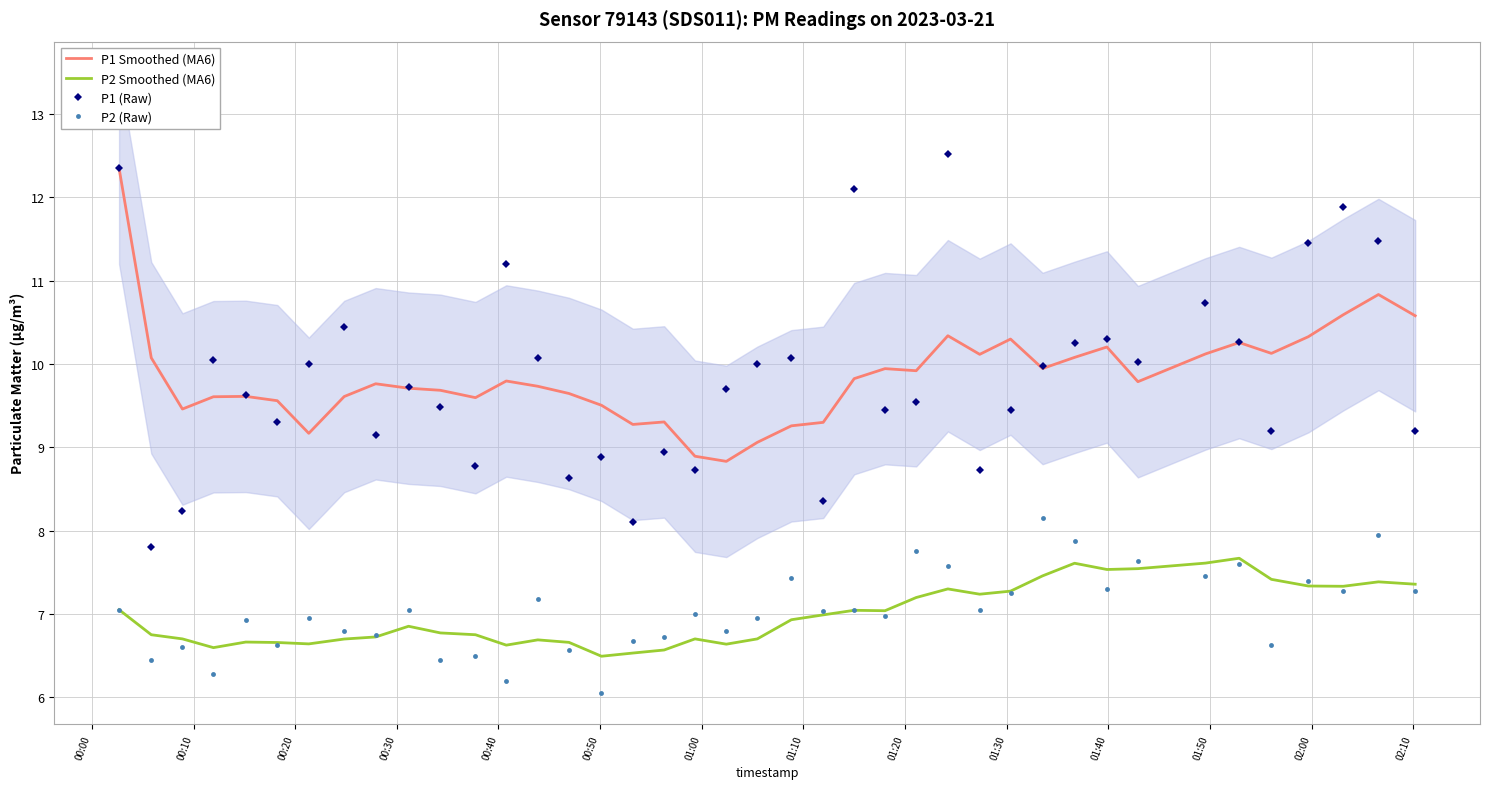

Reading left to right, list all the values displayed in this chart.

P1 Smoothed (MA6): 12.3	10.1	9.5	9.6	9.6	9.6	9.2	9.6	9.8	9.7	9.7	9.6	9.8	9.7	9.6	9.5	9.3	9.3	8.9	8.8	9.1	9.3	9.3	9.8	9.9	9.9	10.3	10.1	10.3	9.9	10.1	10.2	9.8	10.1	10.3	10.1	10.3	10.6	10.8	10.6
P2 Smoothed (MA6): 7.0	6.8	6.7	6.6	6.7	6.7	6.6	6.7	6.7	6.9	6.8	6.8	6.6	6.7	6.7	6.5	6.5	6.6	6.7	6.6	6.7	6.9	7.0	7.0	7.0	7.2	7.3	7.2	7.3	7.5	7.6	7.5	7.5	7.6	7.7	7.4	7.3	7.3	7.4	7.4
P1 (Raw): 12.3	7.8	8.2	10.1	9.6	9.3	10.0	10.4	9.2	9.7	9.5	8.8	11.2	10.1	8.6	8.9	8.1	8.9	8.7	9.7	10.0	10.1	8.3	12.1	9.4	9.6	12.5	8.7	9.4	10.0	10.2	10.3	10.0	10.7	10.3	9.2	11.4	11.9	11.5	9.2
P2 (Raw): 7.0	6.5	6.6	6.3	6.9	6.6	7.0	6.8	6.8	7.0	6.5	6.5	6.2	7.2	6.6	6.0	6.7	6.7	7.0	6.8	7.0	7.4	7.0	7.0	7.0	7.8	7.6	7.0	7.2	8.2	7.9	7.3	7.6	7.5	7.6	6.6	7.4	7.3	8.0	7.3